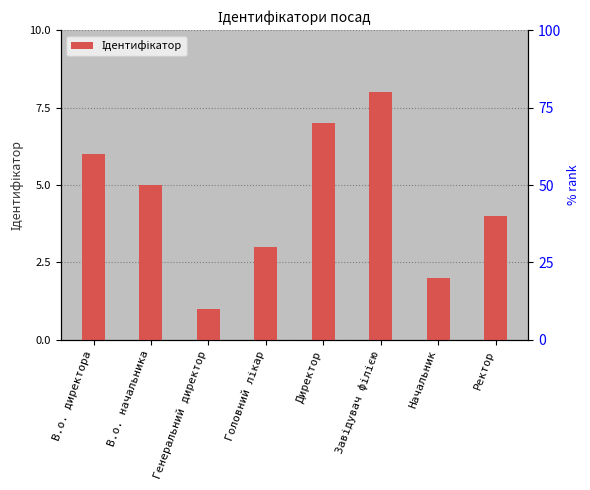

How many values are below 5?

4